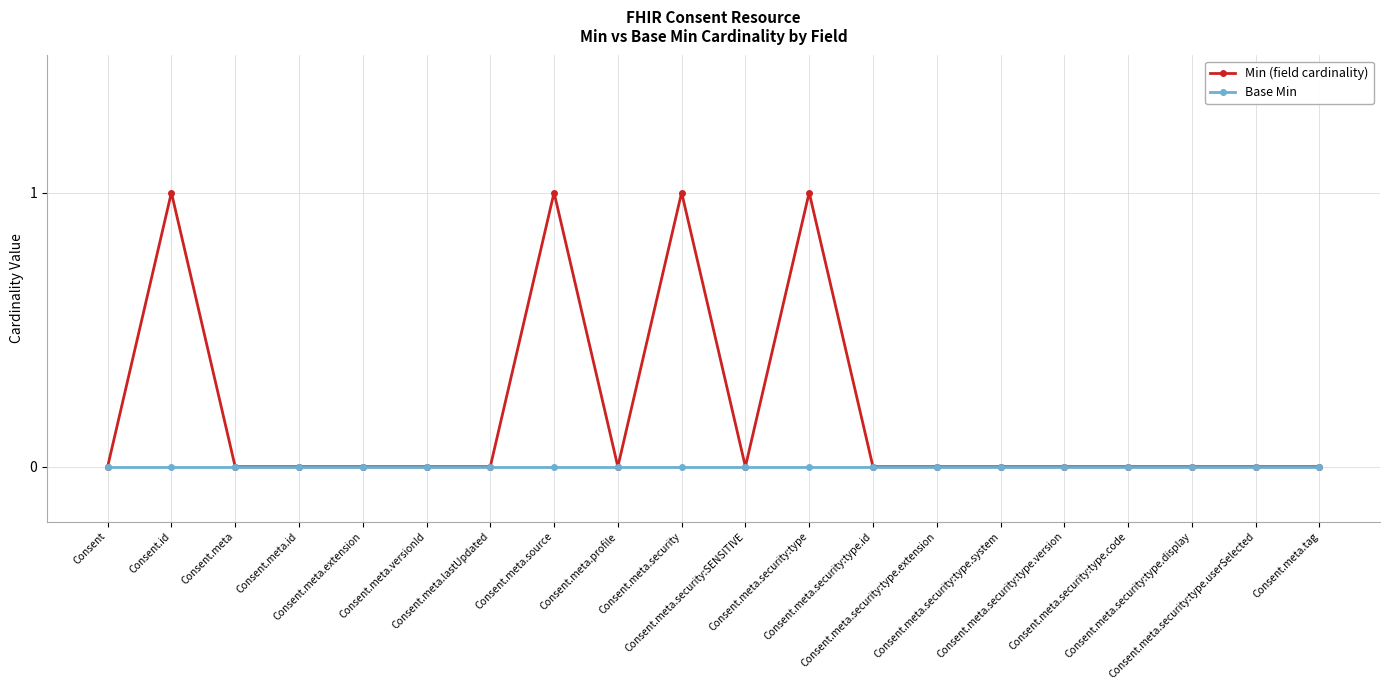

Rank the series at Consent.meta.source from highest to lowest value.

Min (field cardinality), Base Min